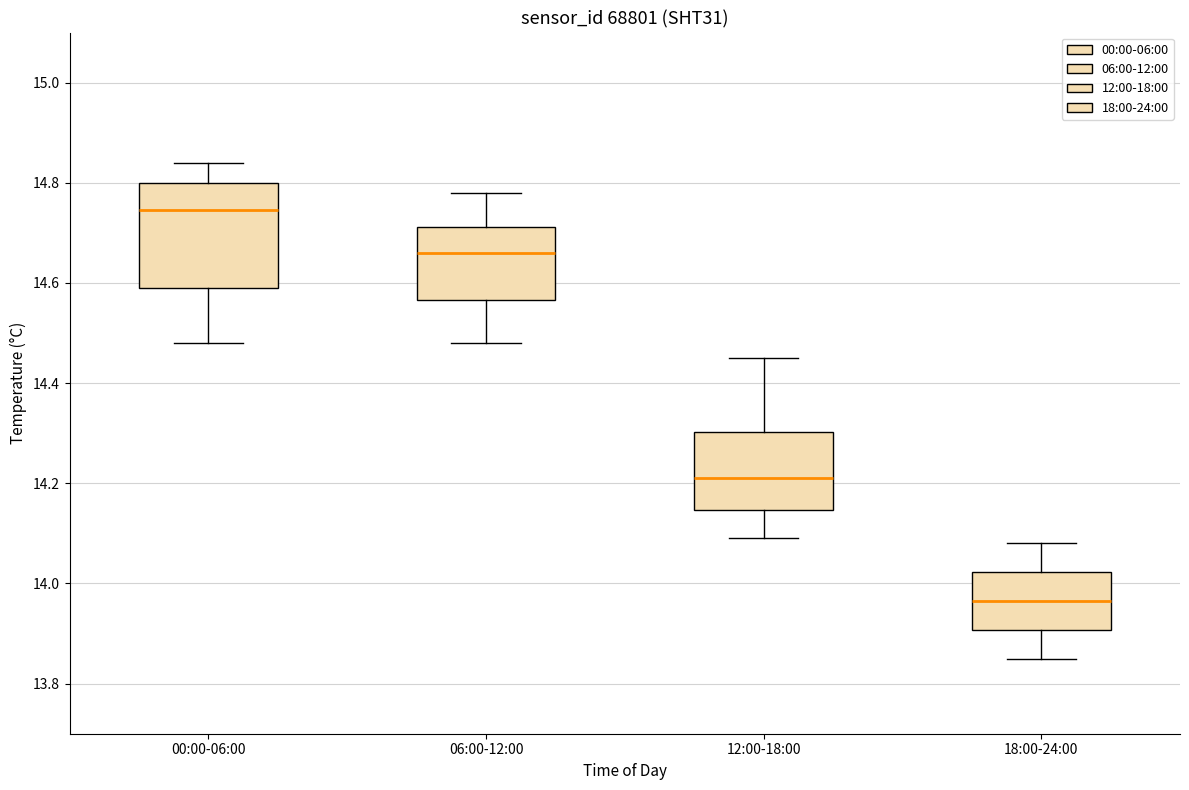

Reading left to right, read every box against the y-axis: the position of its median line, the range the box covers, and the ends of its whiskers. The values are not printed on the chart, so give them approximately, as read against the axis.

00:00-06:00: median 14.74, box 14.60 to 14.80, whiskers 14.48 to 14.84
06:00-12:00: median 14.66, box 14.56 to 14.72, whiskers 14.48 to 14.78
12:00-18:00: median 14.22, box 14.14 to 14.30, whiskers 14.10 to 14.46
18:00-24:00: median 13.96, box 13.90 to 14.02, whiskers 13.86 to 14.08